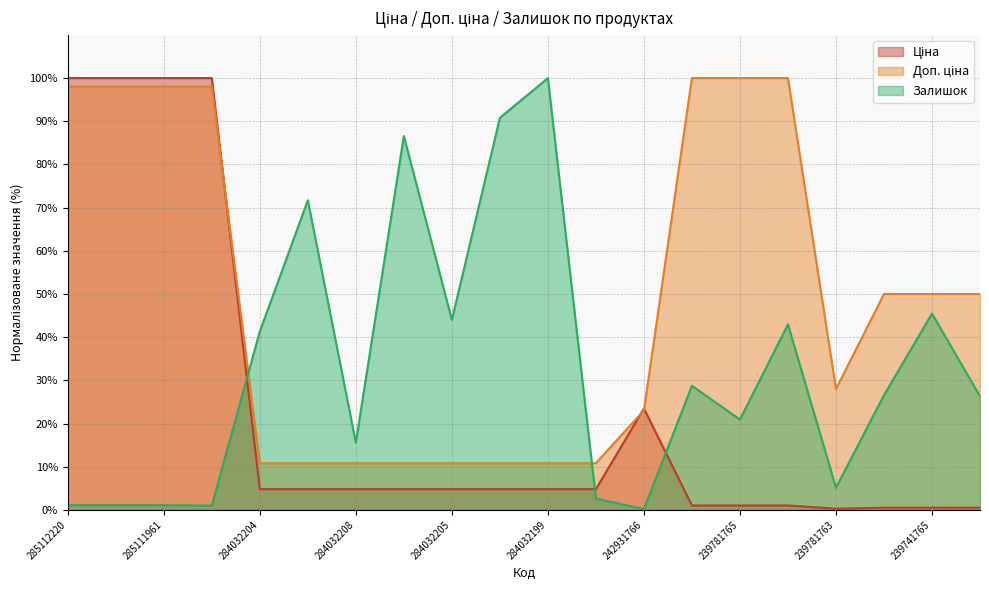

What is the label of the 18th point from the left?

239741766